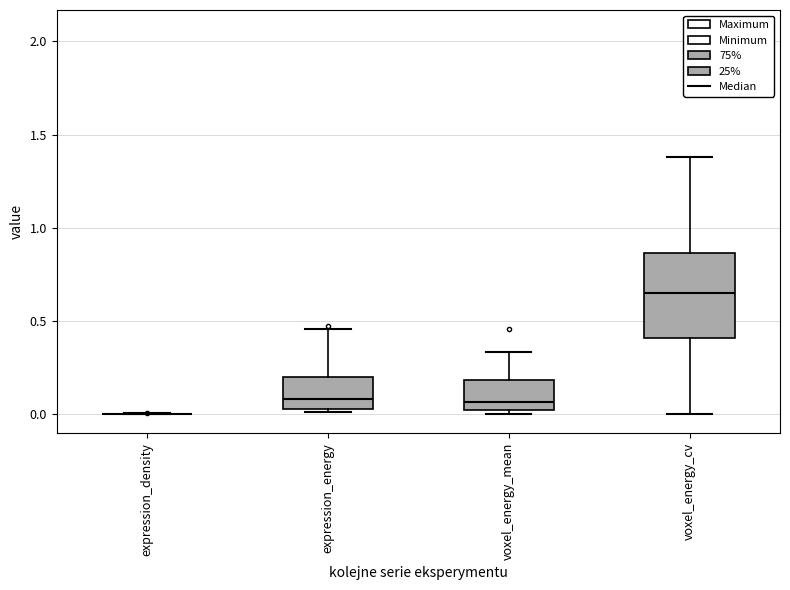

Comparing the boxes themselves (not the whiskers), which one is the tallest?

voxel_energy_cv